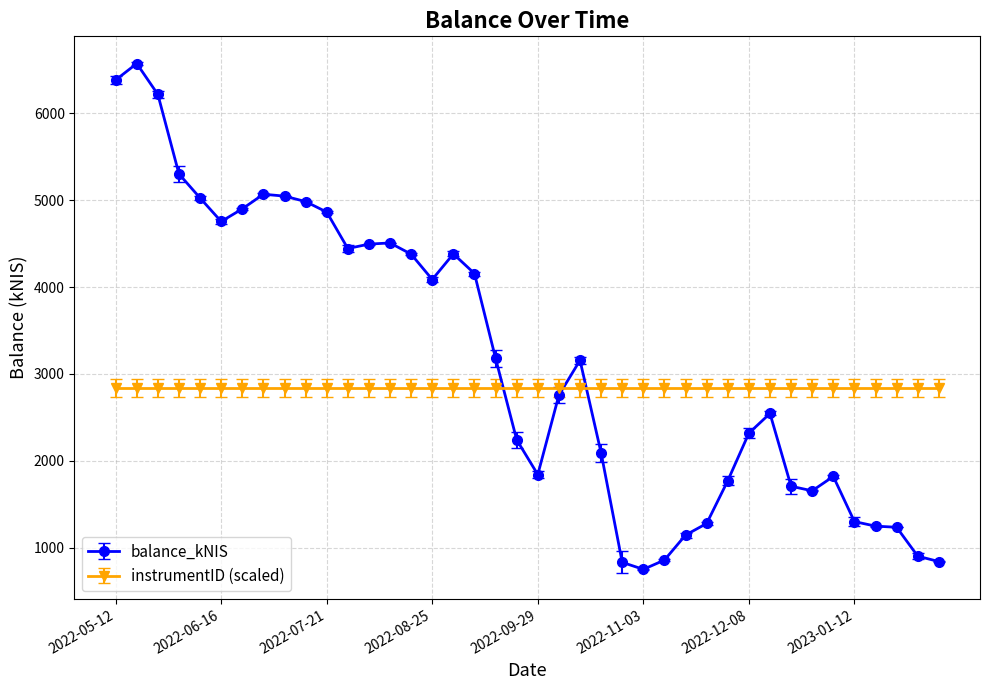

List the series in order of their overall mean, highest first.

balance_kNIS, instrumentID (scaled)